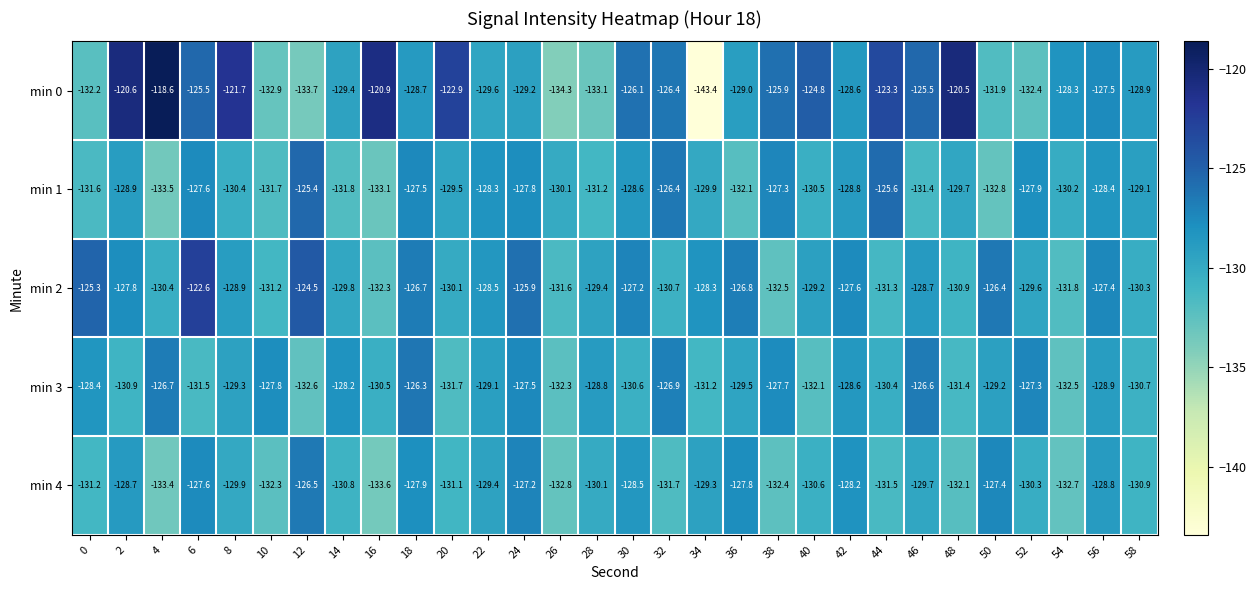

At which category is the sum across all series the highest?

6